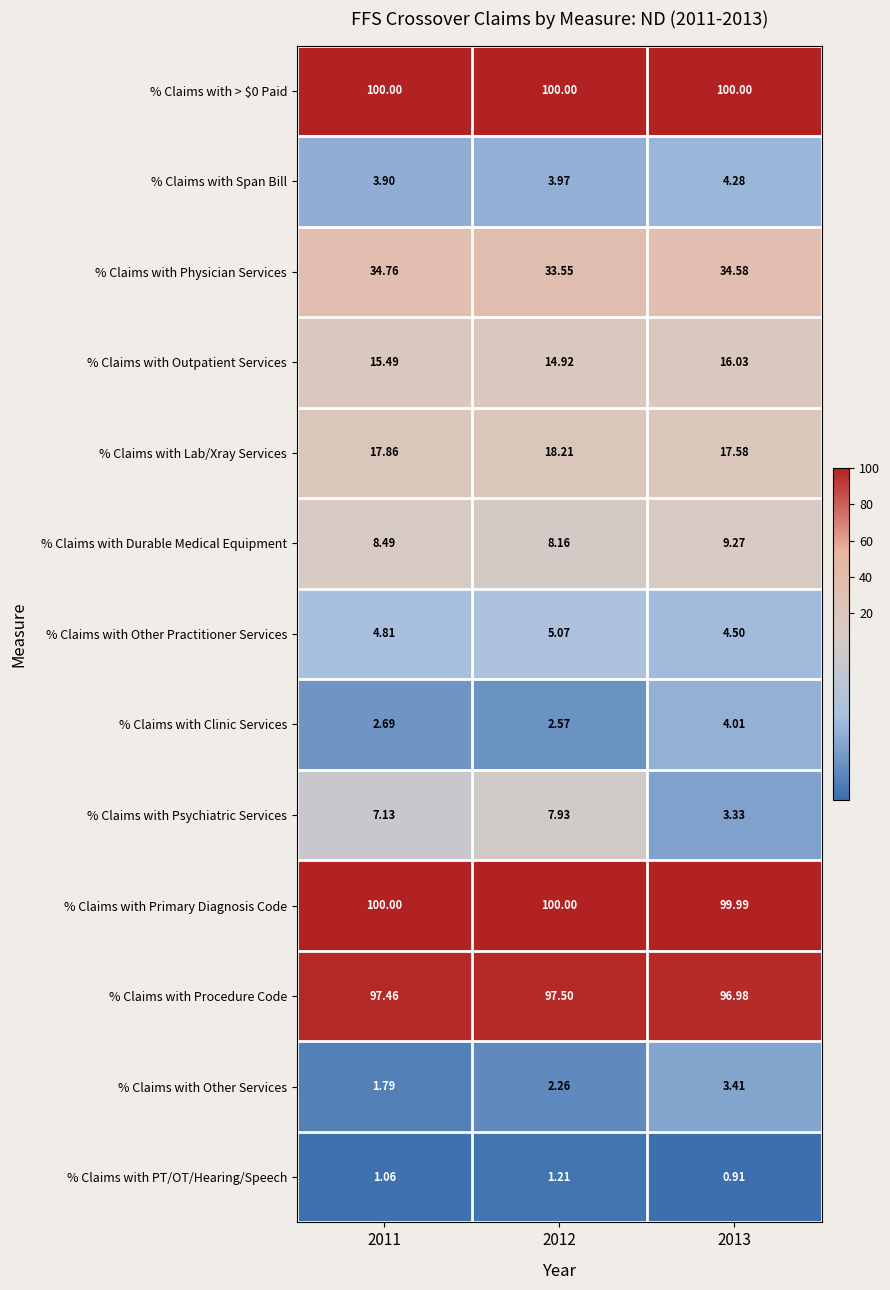

Which series has the widest spread of values?

% Claims with Psychiatric Services